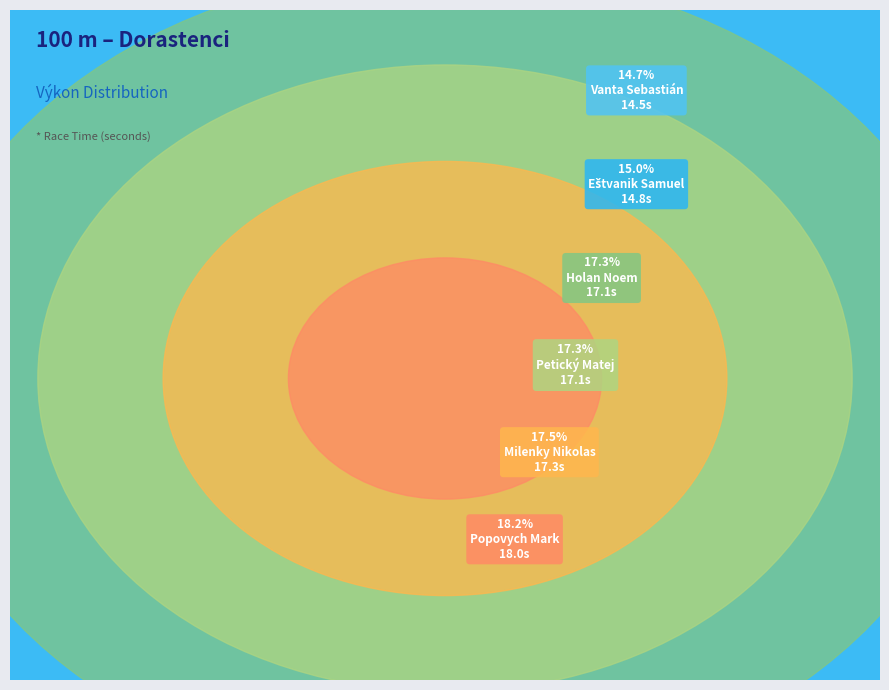

Which category has the biggest portion of the pie?

Popovych Mark